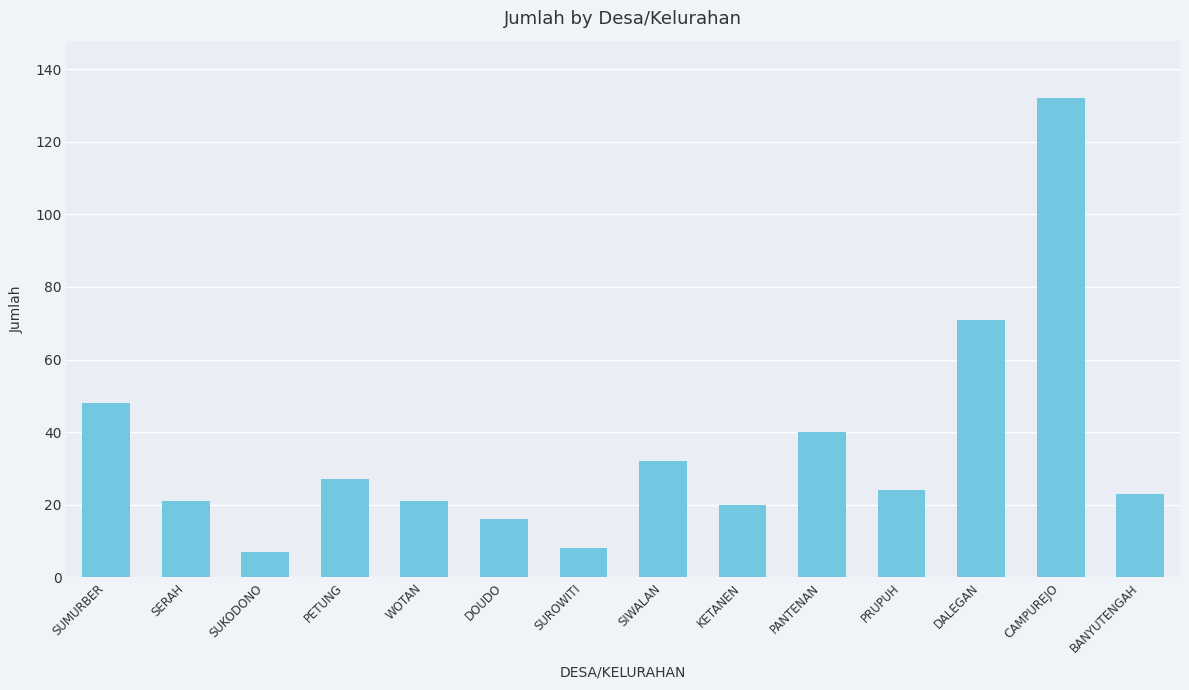

True or false: the data shows 40 at PETUNG.

False